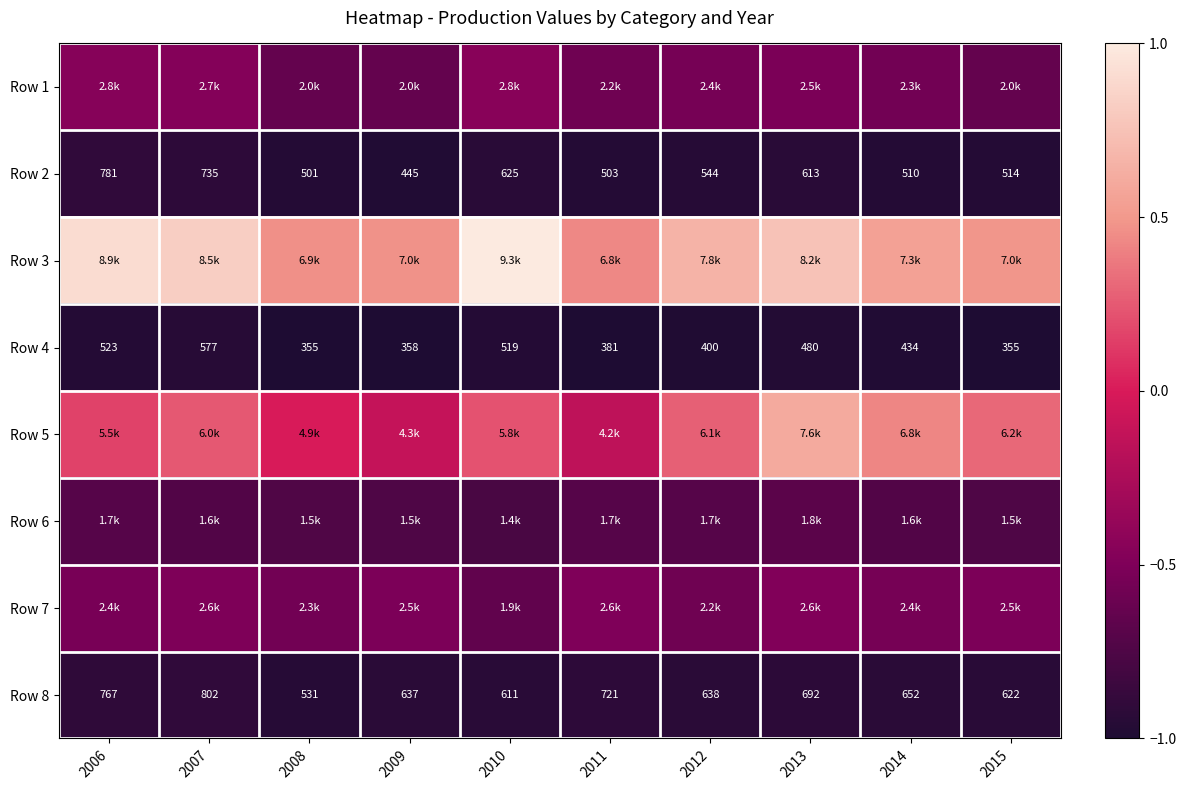

Is it true that Row 1 equals -0.6 at 2014?

True